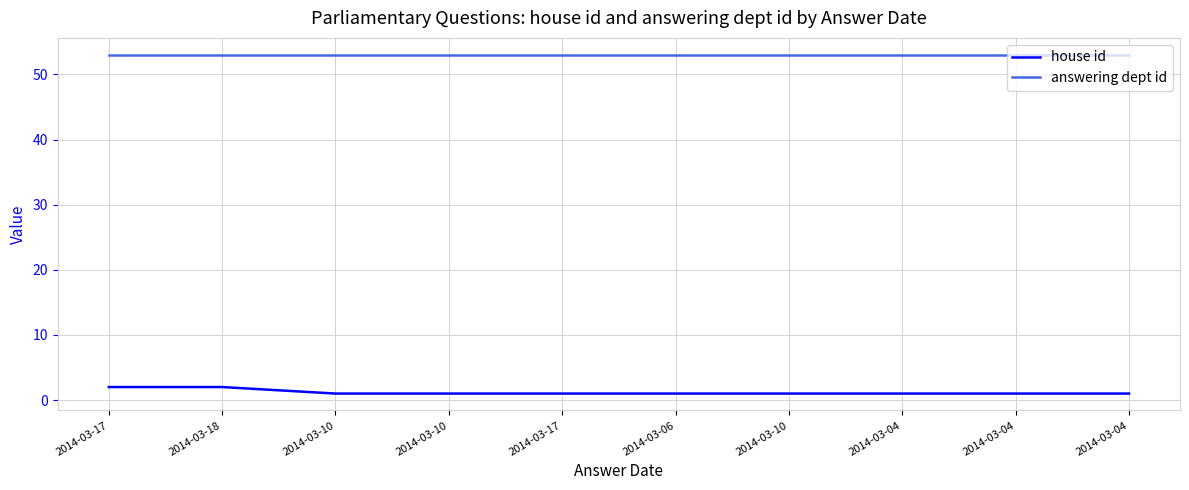

At which label is house id closest to 1?

2014-03-10